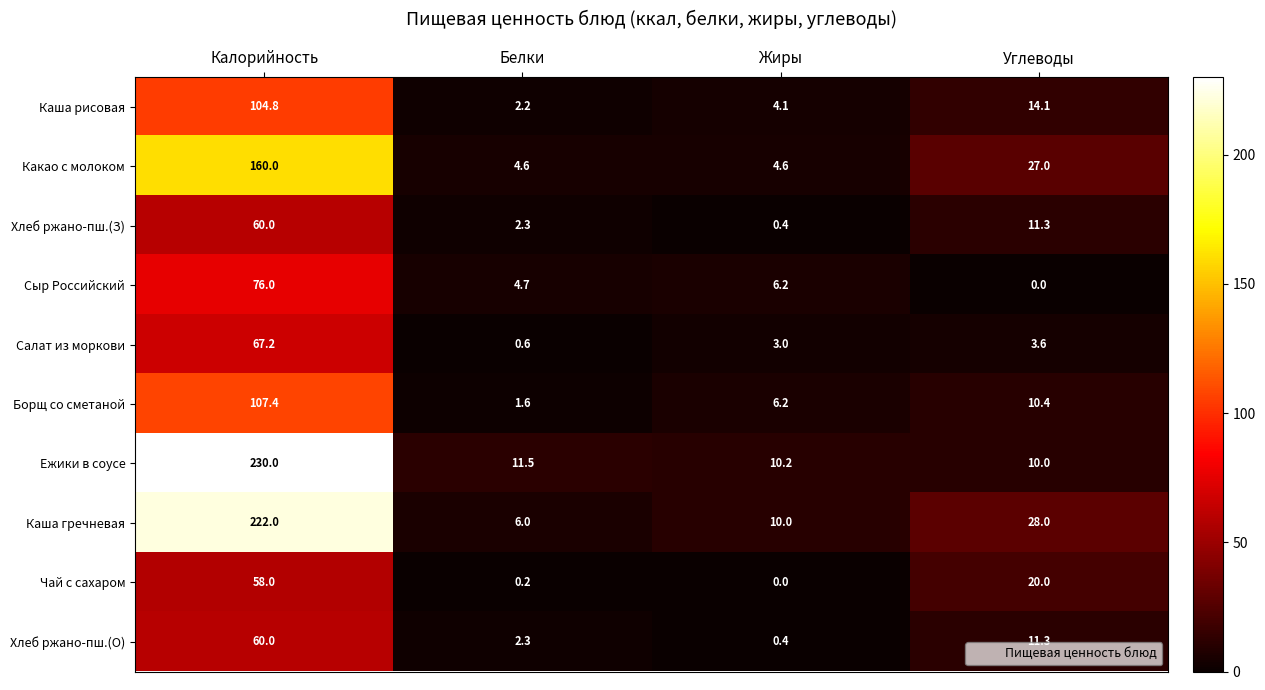

Which series changed the most between Калорийность and Жиры?

Ежики в соусе